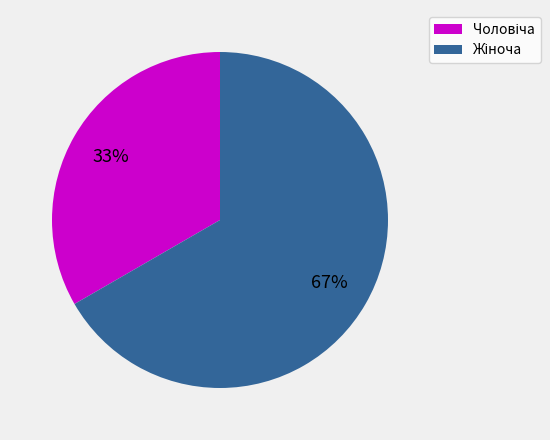

To the nearest percent, what is the average slice percentage?

50%